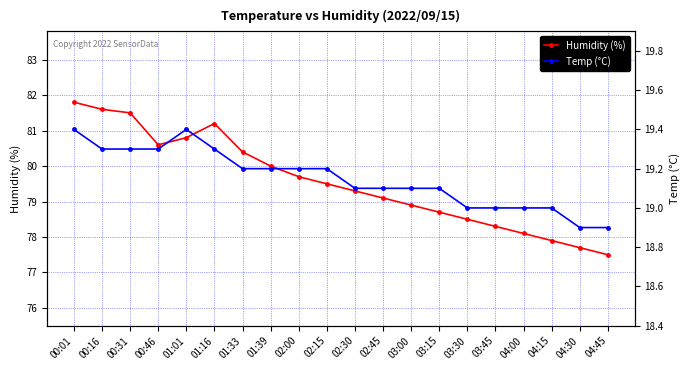

True or false: Humidity (%) has more than 2 interior local peaks.

False